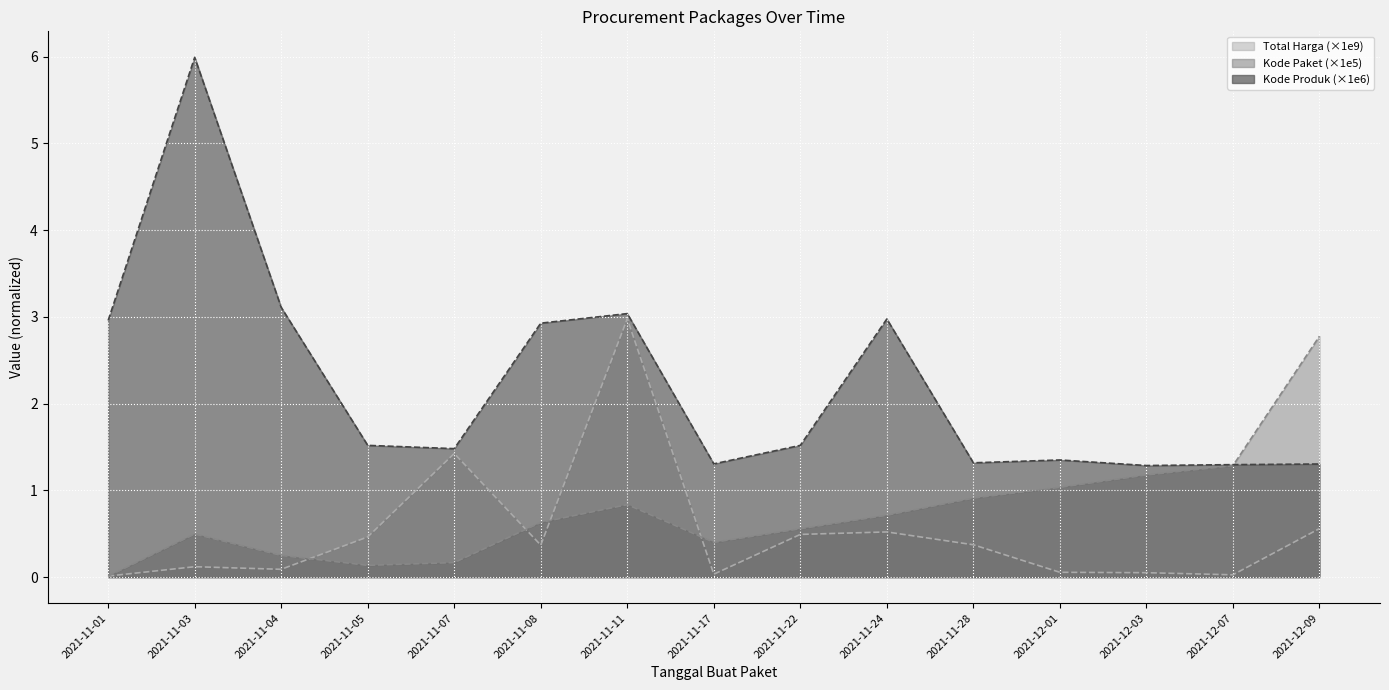

Where do Kode Paket and Kode Produk first cross each other?

2021-12-07 and 2021-12-09